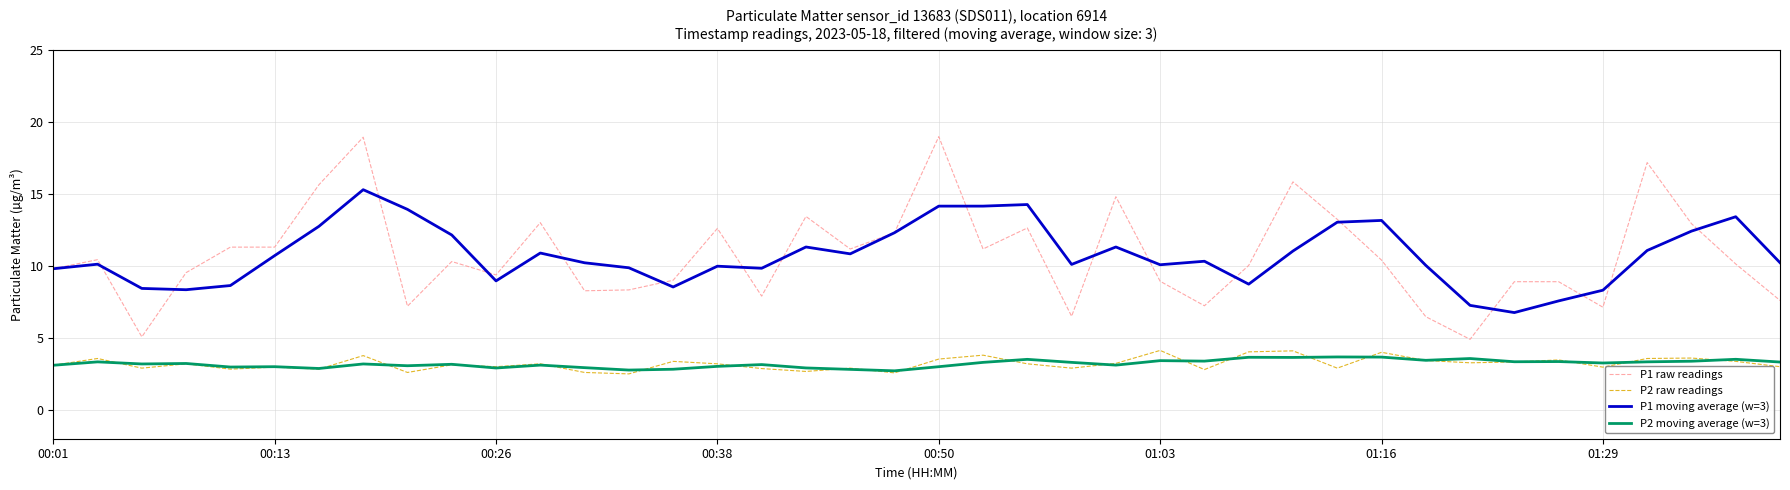

Does the chart display data point markers on the line(s)?

No